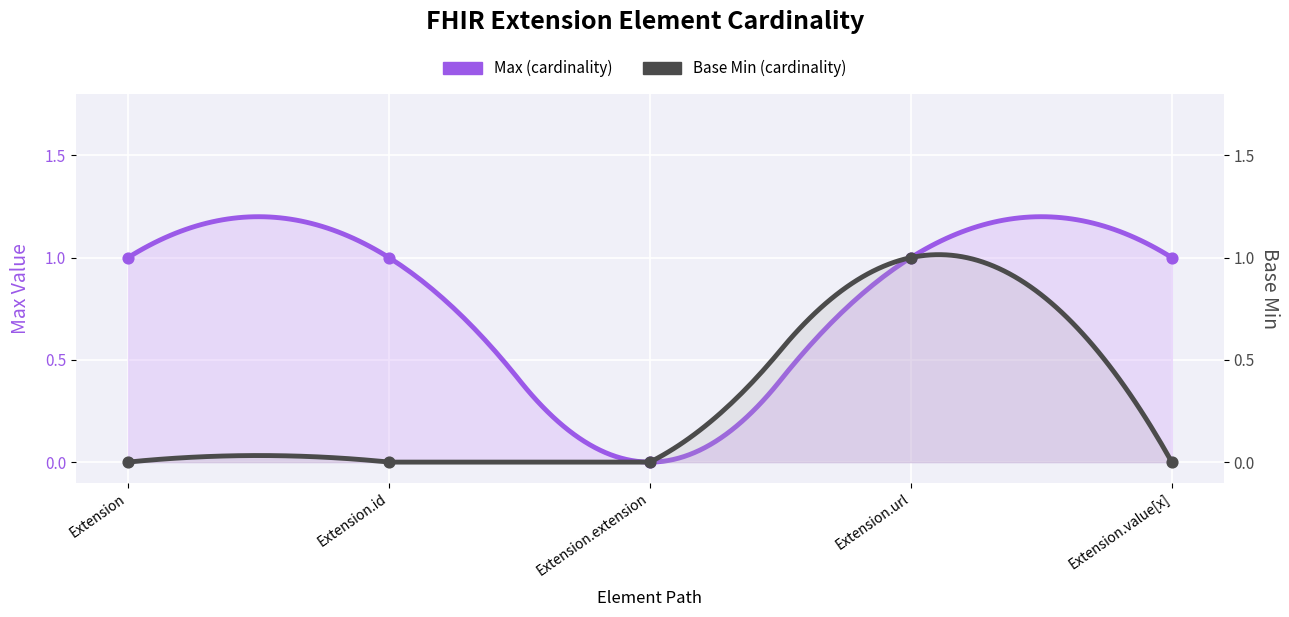

Which series has the largest Y range (max minus min)?

Max